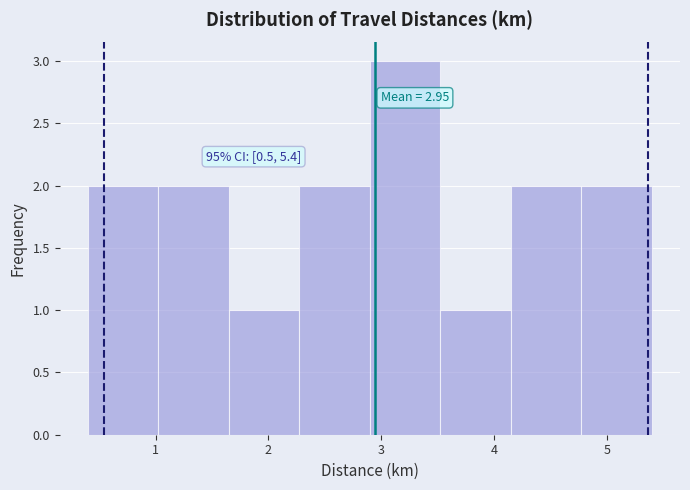

Over which range of the x-axis is the bar tallest?

2.9 to 3.5